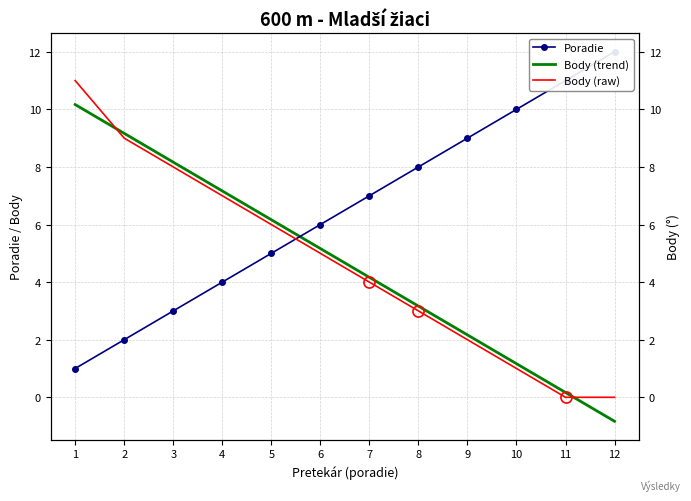

At how many categories does at least one series exceed 7?

9